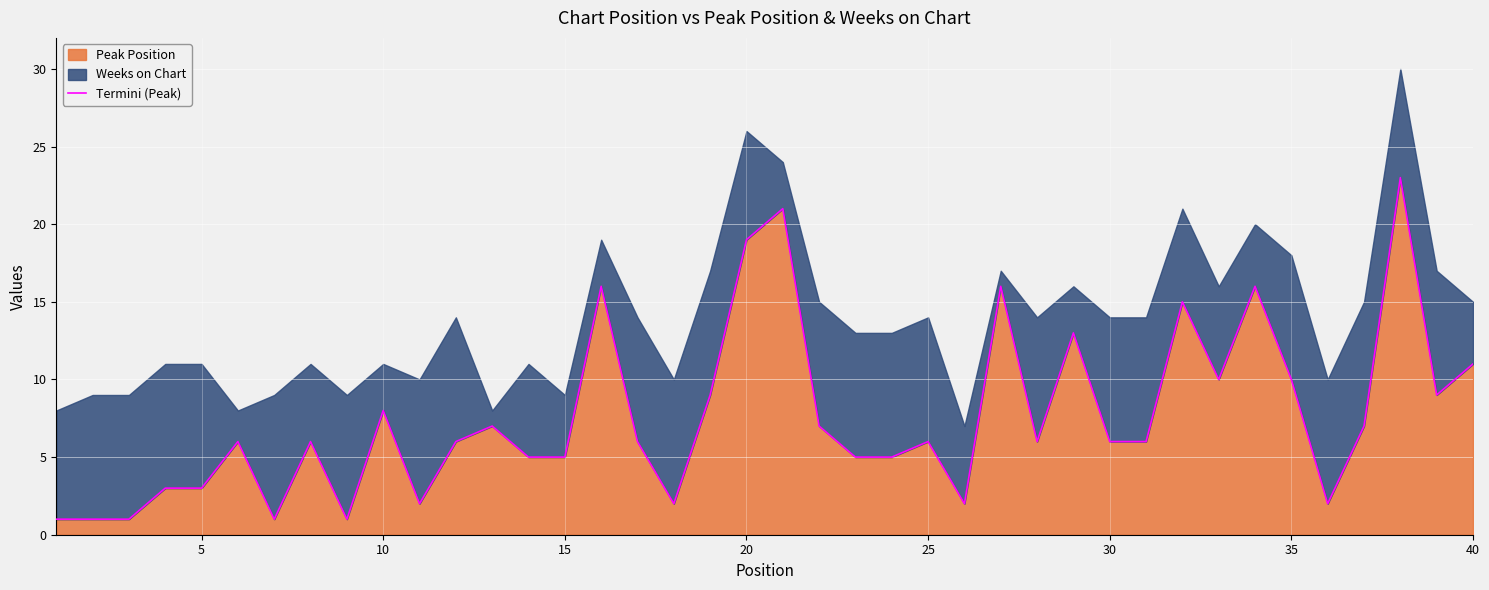

True or false: Peak Position has a value of 19 at 20.

True